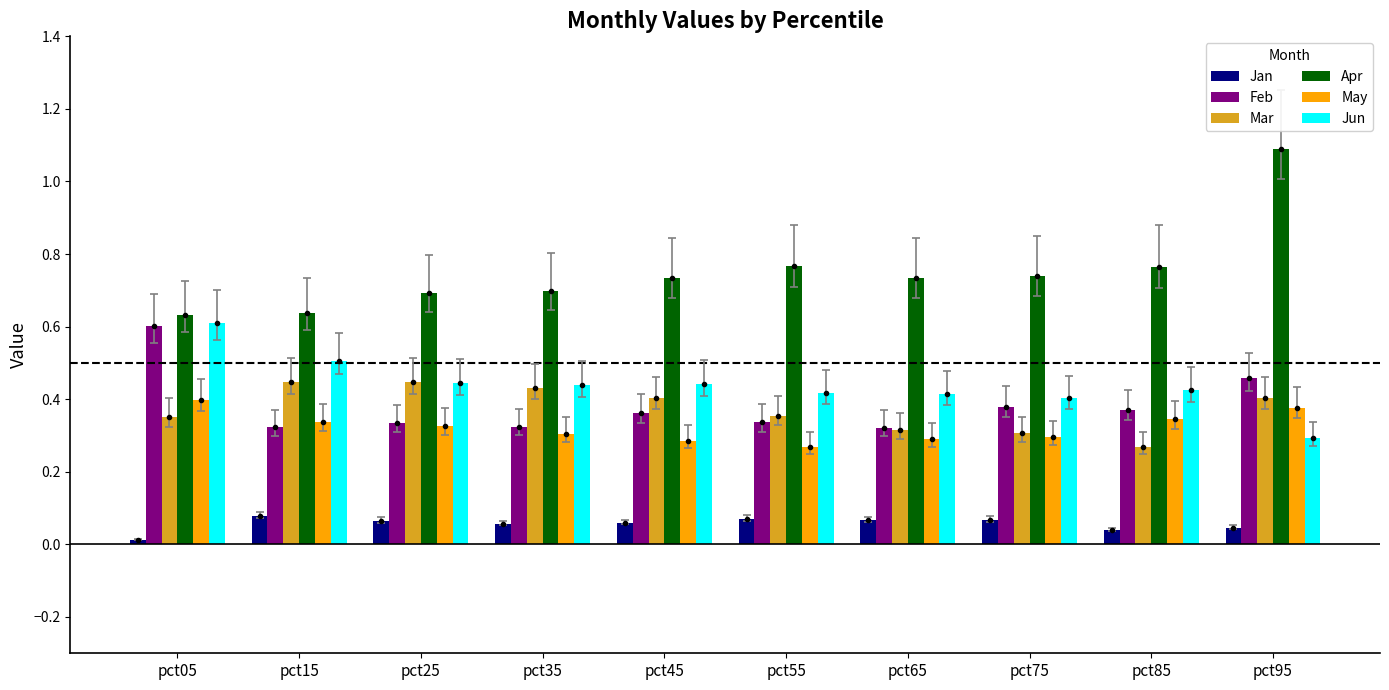

What are all the series names shown in the legend?

Jan, Feb, Mar, Apr, May, Jun